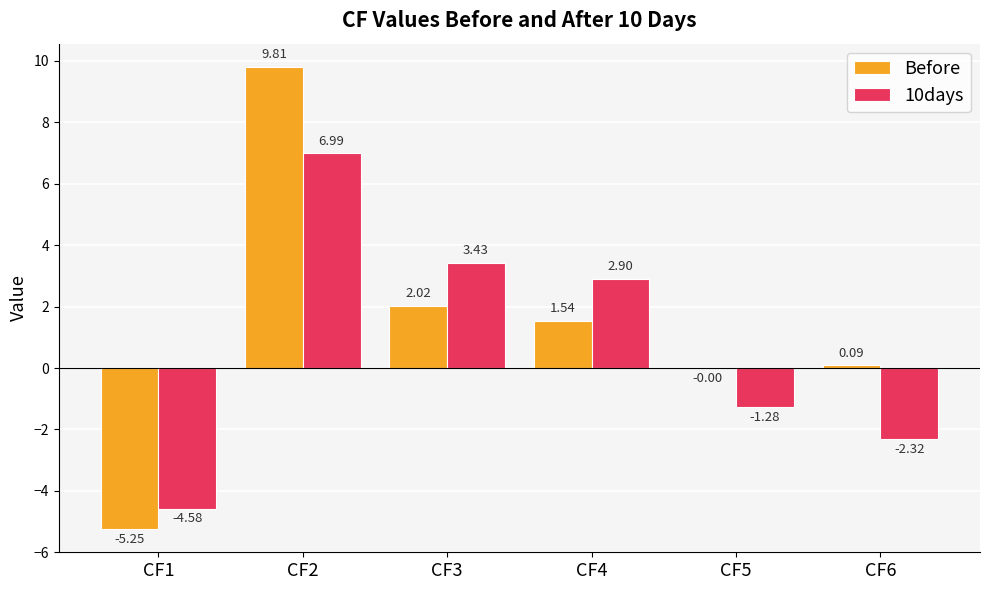

Which series changed the most between CF2 and CF4?

Before